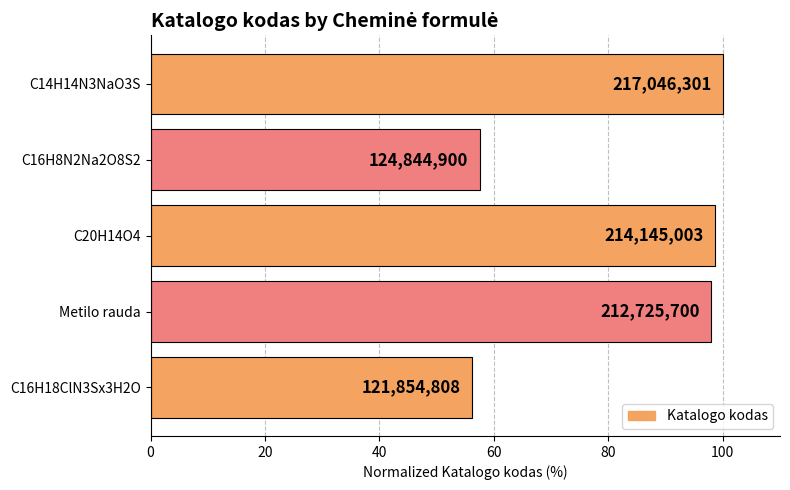

Does the chart contain stacked bars?

No